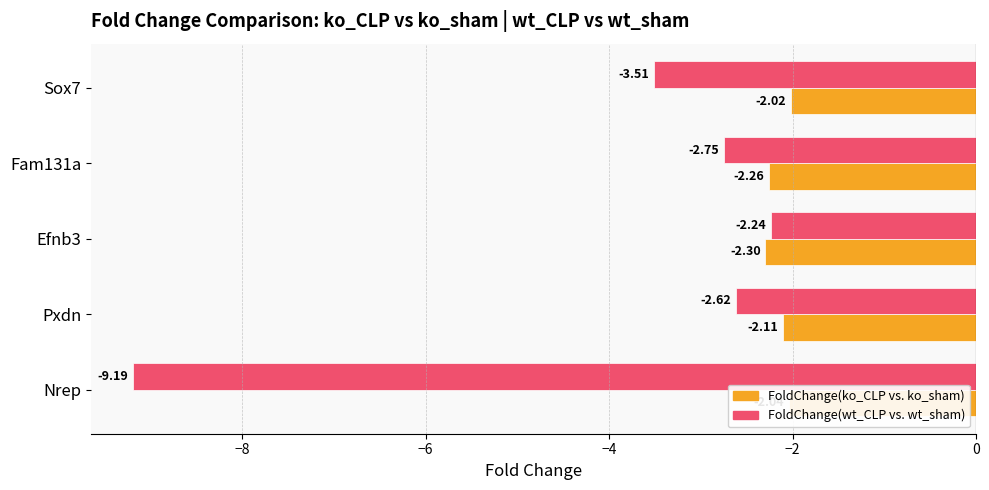

At which category is the sum across all series the highest?

Efnb3